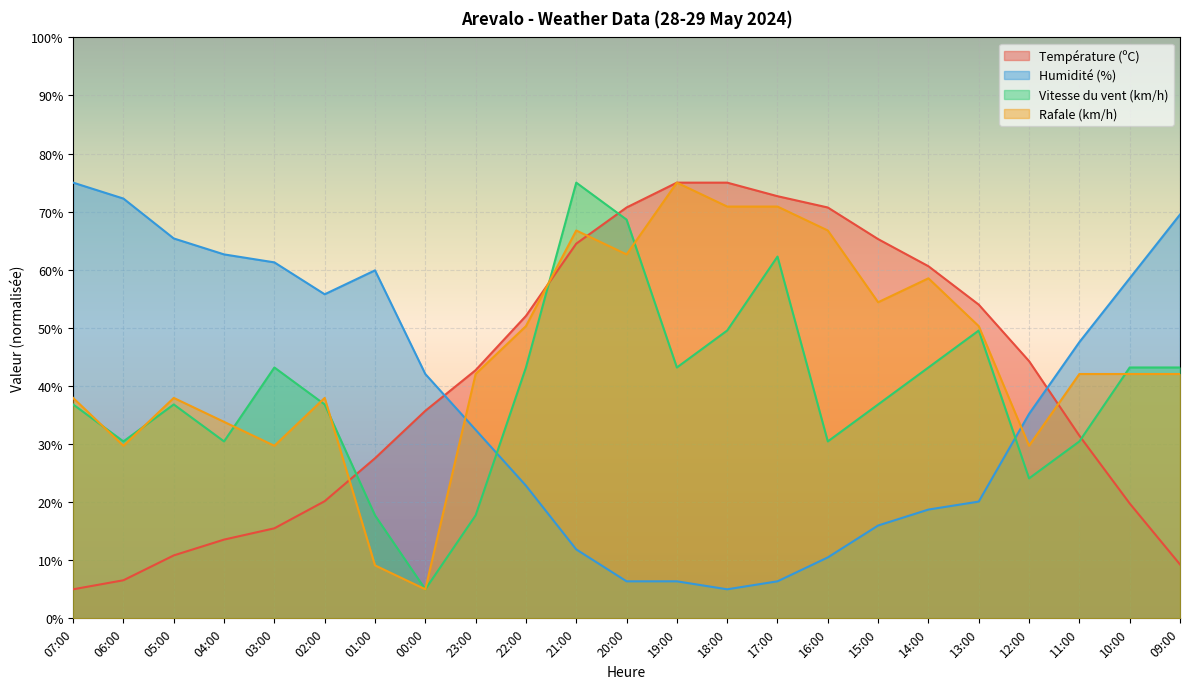

Which label corresponds to the smallest value in the chart?

07:00